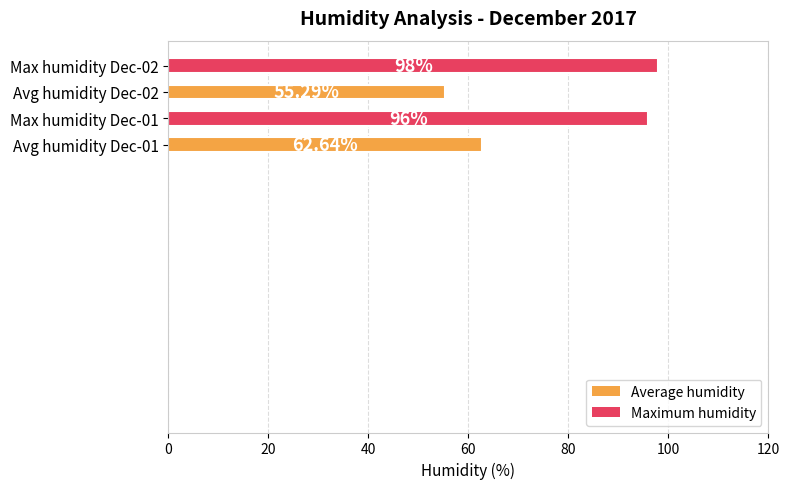

What is the difference between the second highest and second lowest values?

33.4